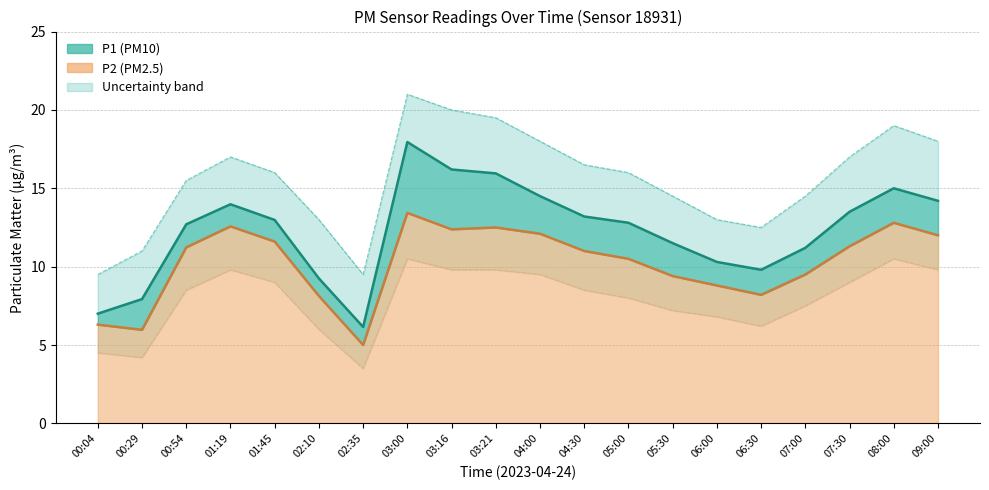

Which series has the widest spread of values?

P1 (PM10)